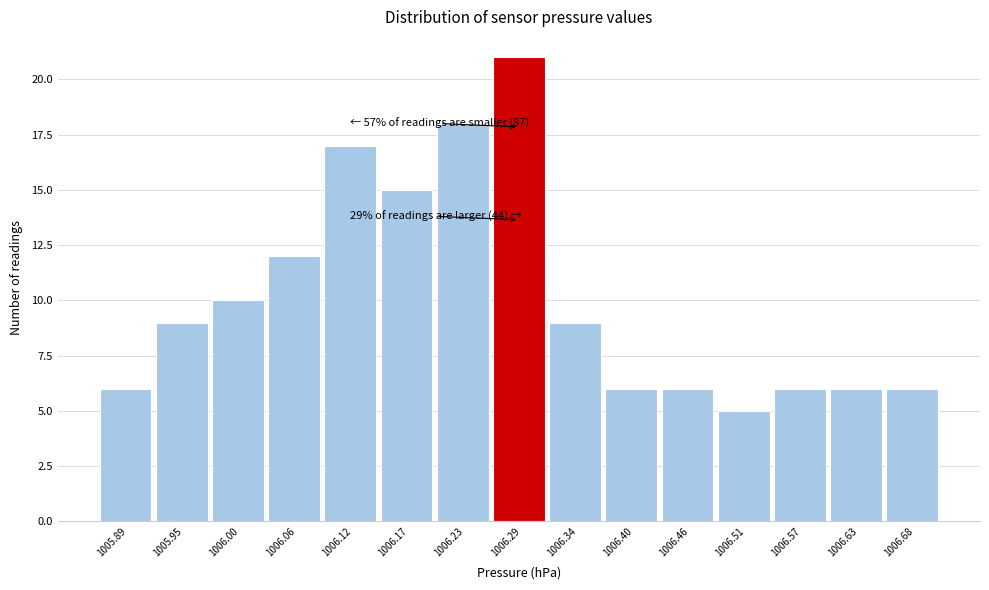

Reading right to left, list all the values displayed in this chart.

6	6	6	5	6	6	9	21	18	15	17	12	10	9	6